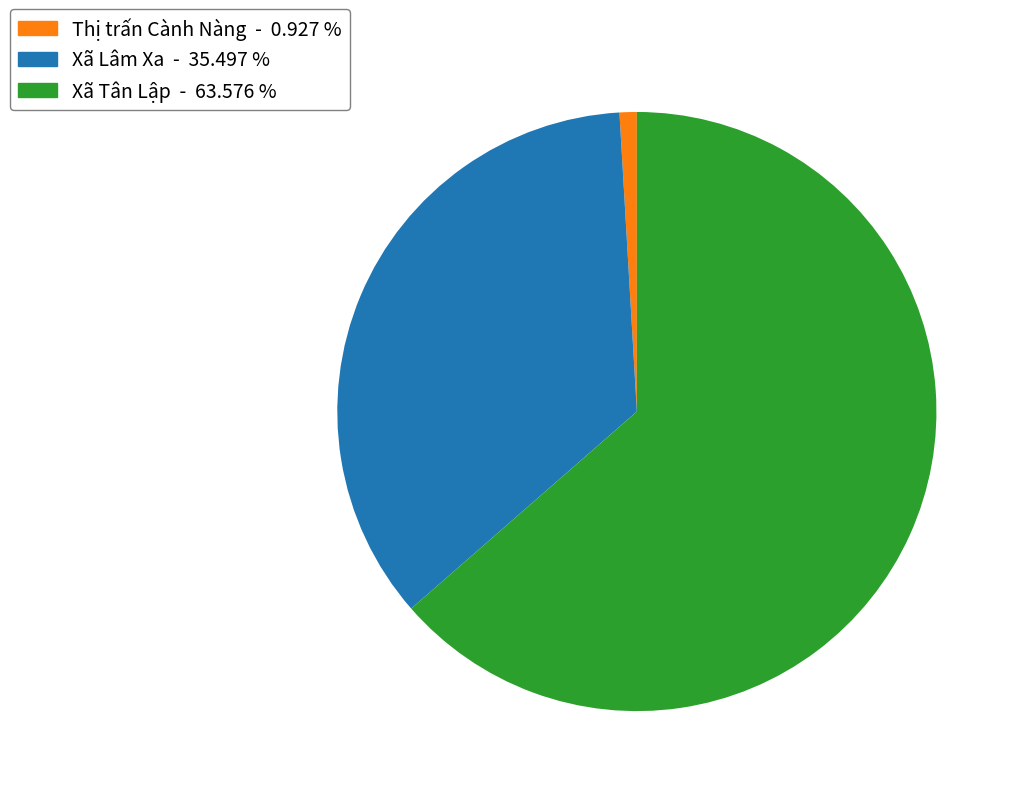

How many segments does this pie chart have?

3